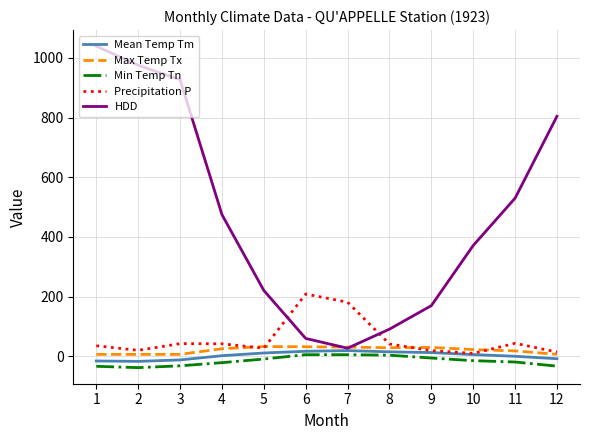

What is the difference between the maximum and minimum values in the Max Temp Tx series?

26.1